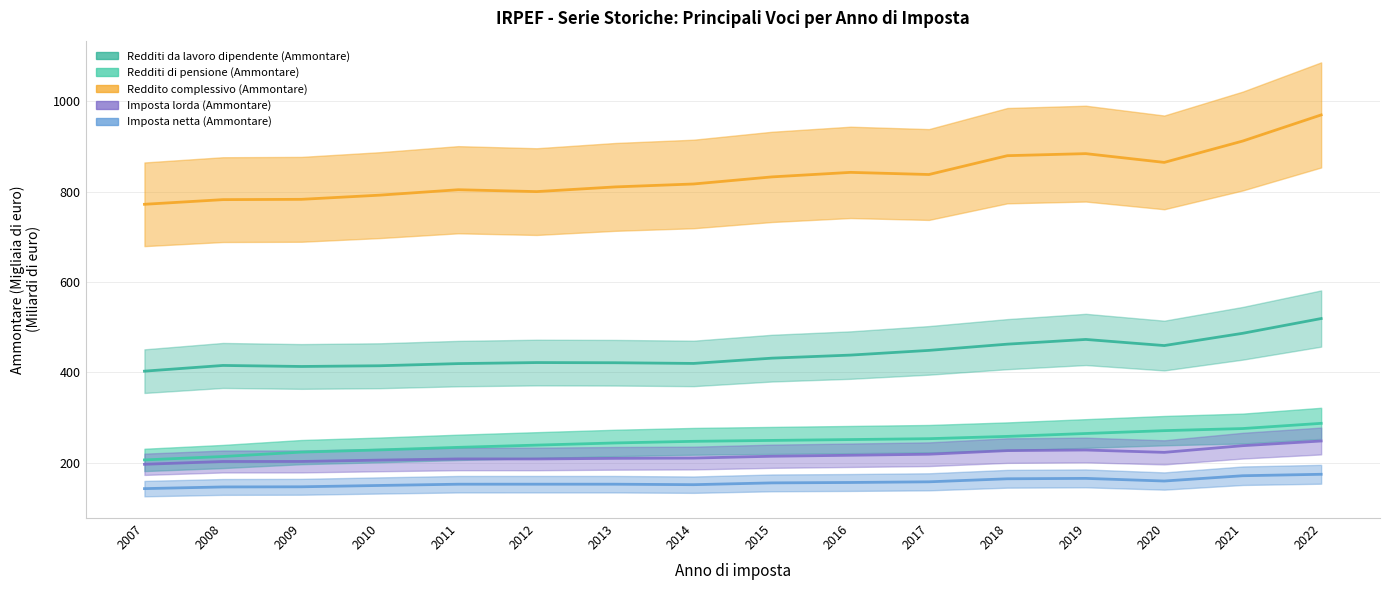

How many values in the Imposta netta (Ammontare) series are below 155?

8